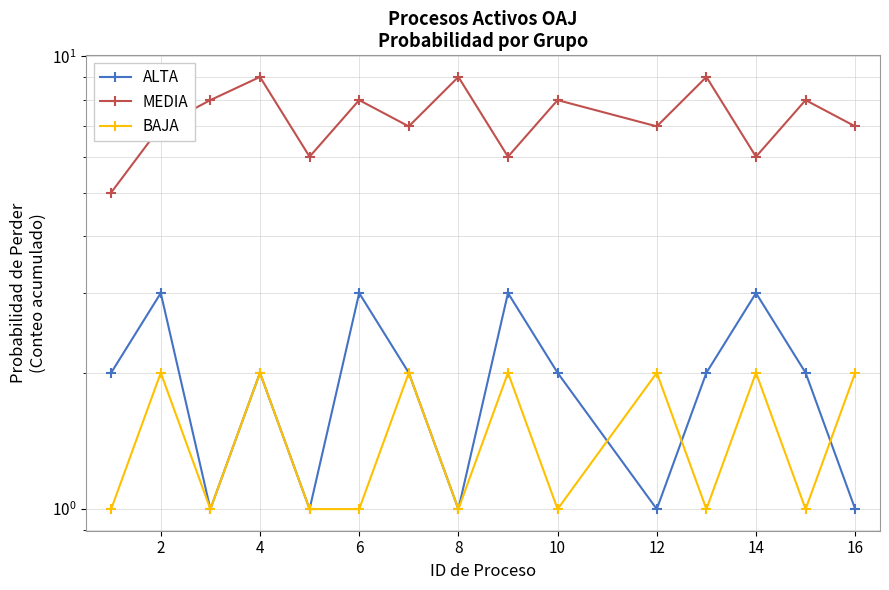

Which series has the widest spread of values?

MEDIA